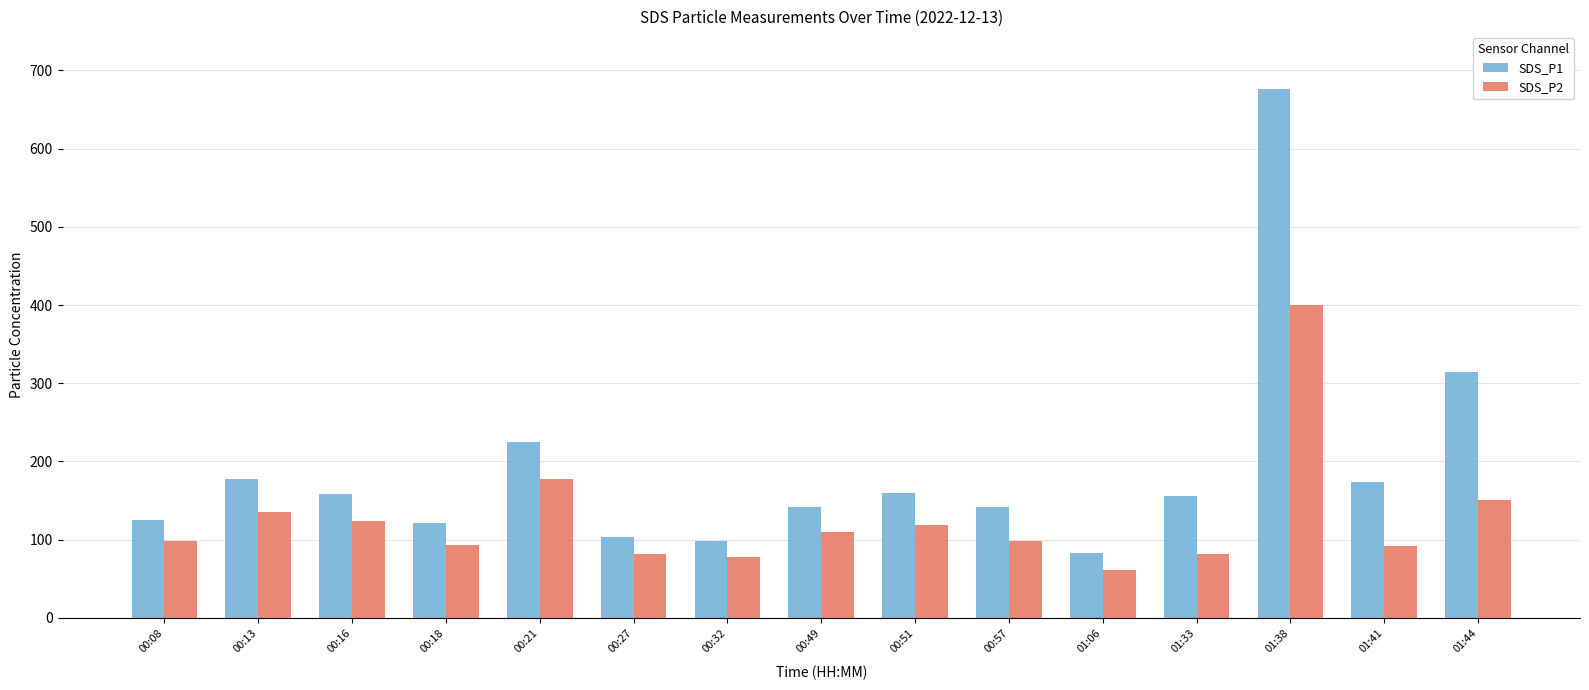

Rank the series by their average value, from highest to lowest.

SDS_P1, SDS_P2